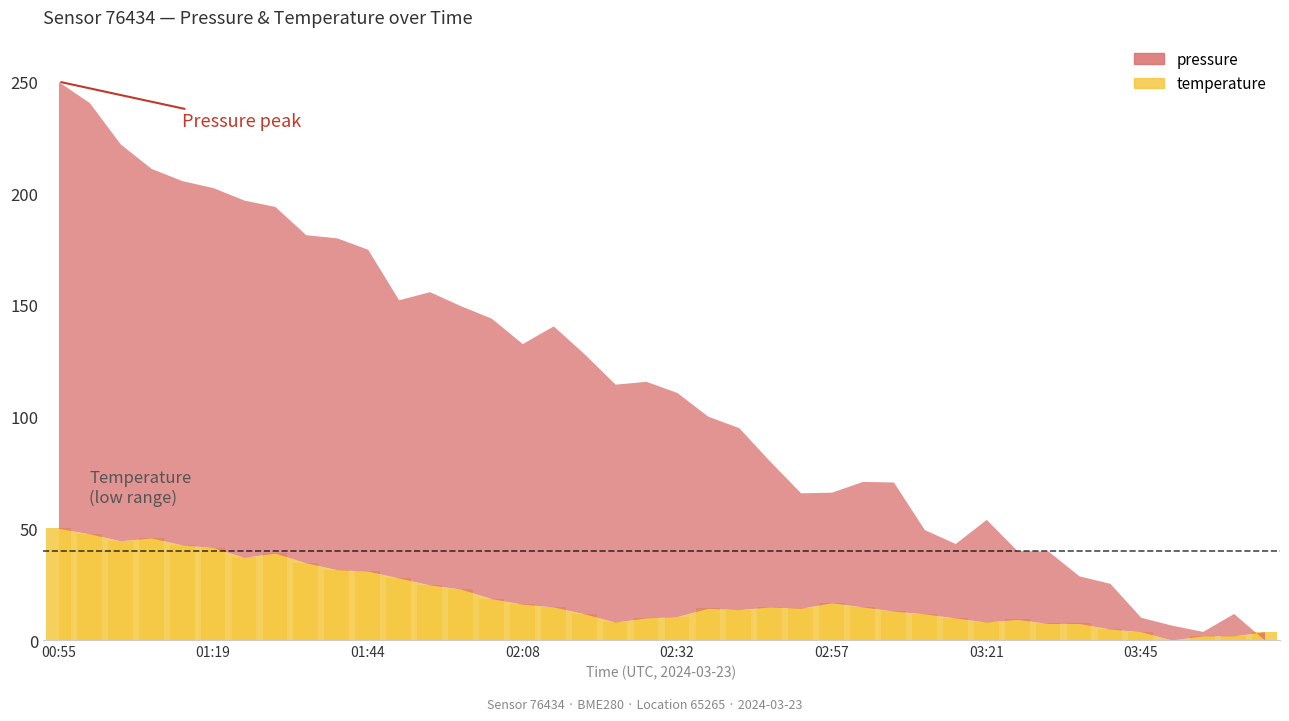

What is the maximum value shown in the chart?

50.0